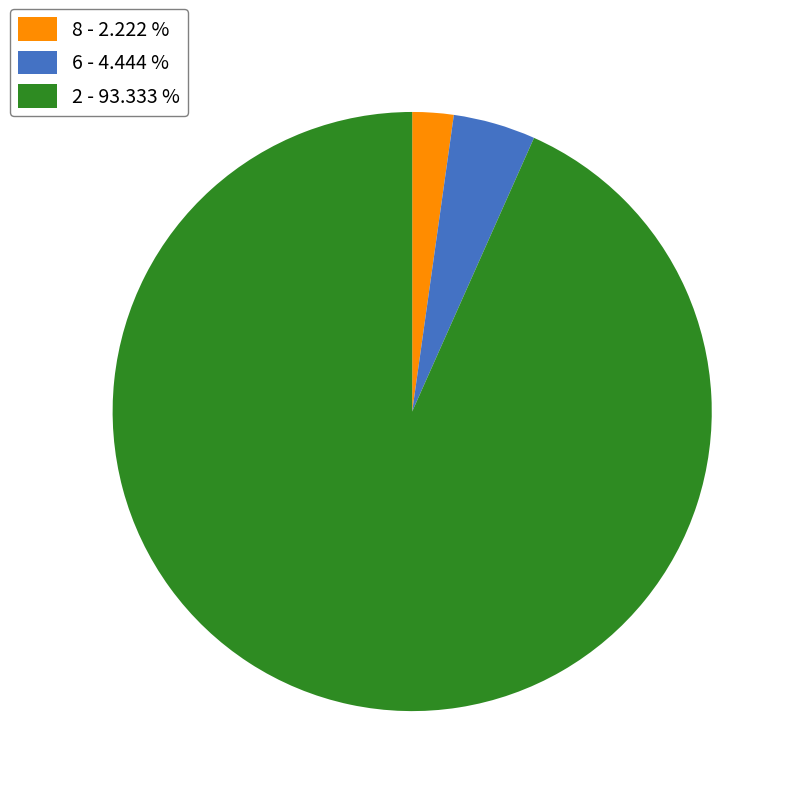

Is there a majority slice in this chart?

Yes